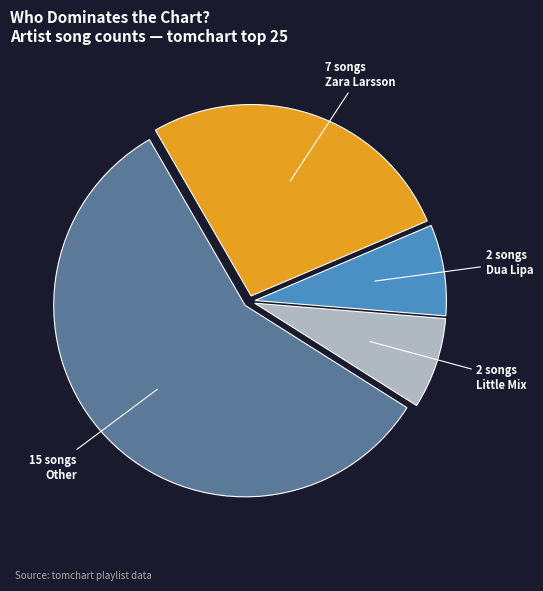

Does any single category account for the majority?

Yes